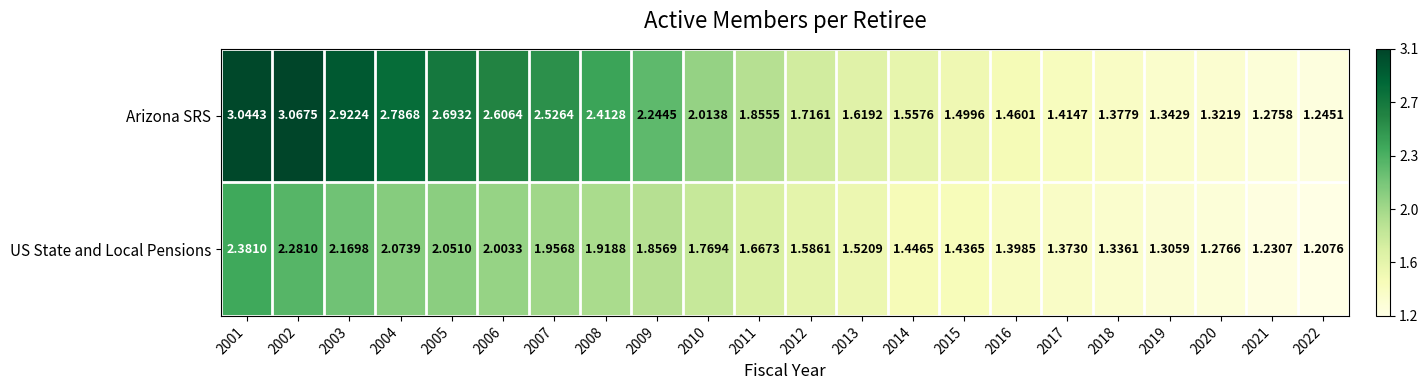

At 2017, list the series in order from smallest to largest.

US State and Local Pensions, Arizona SRS